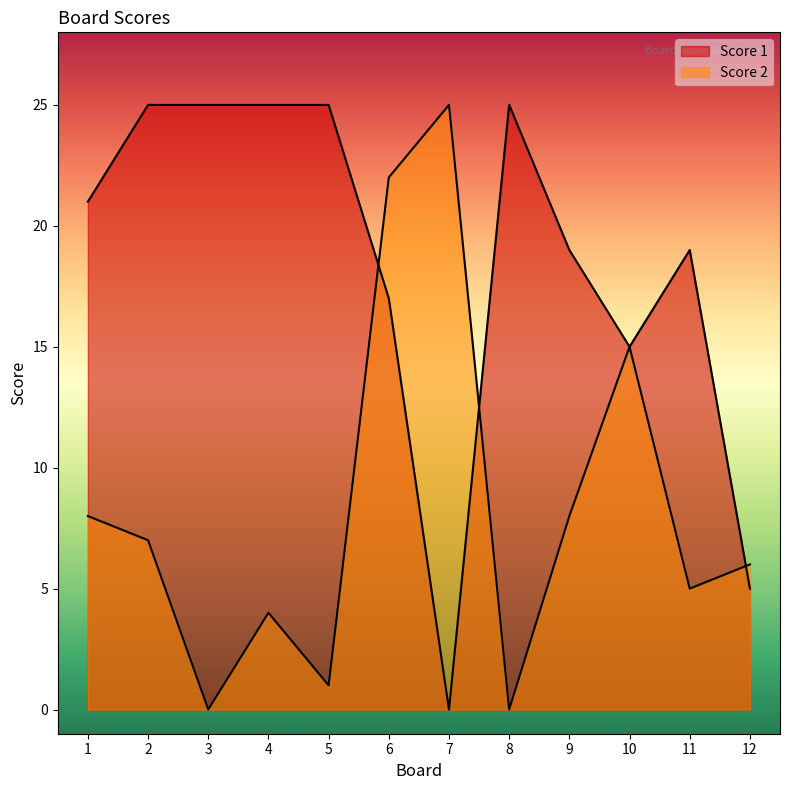

What is the difference between the maximum and minimum values in the Score 2 series?

25